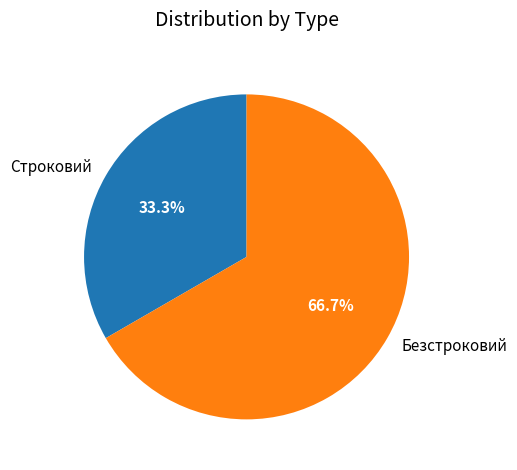

To the nearest percent, what is the combined percentage of Безстроковий and Строковий?

100%